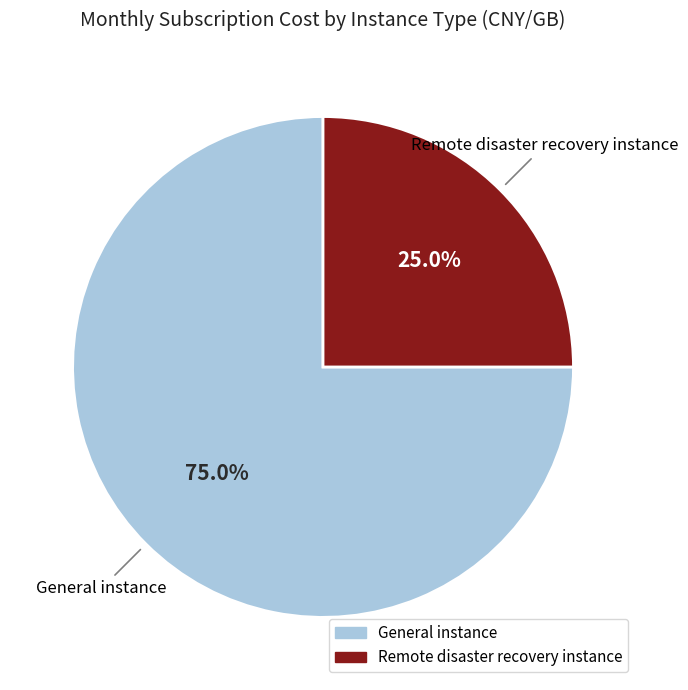

What is the majority slice?

General instance